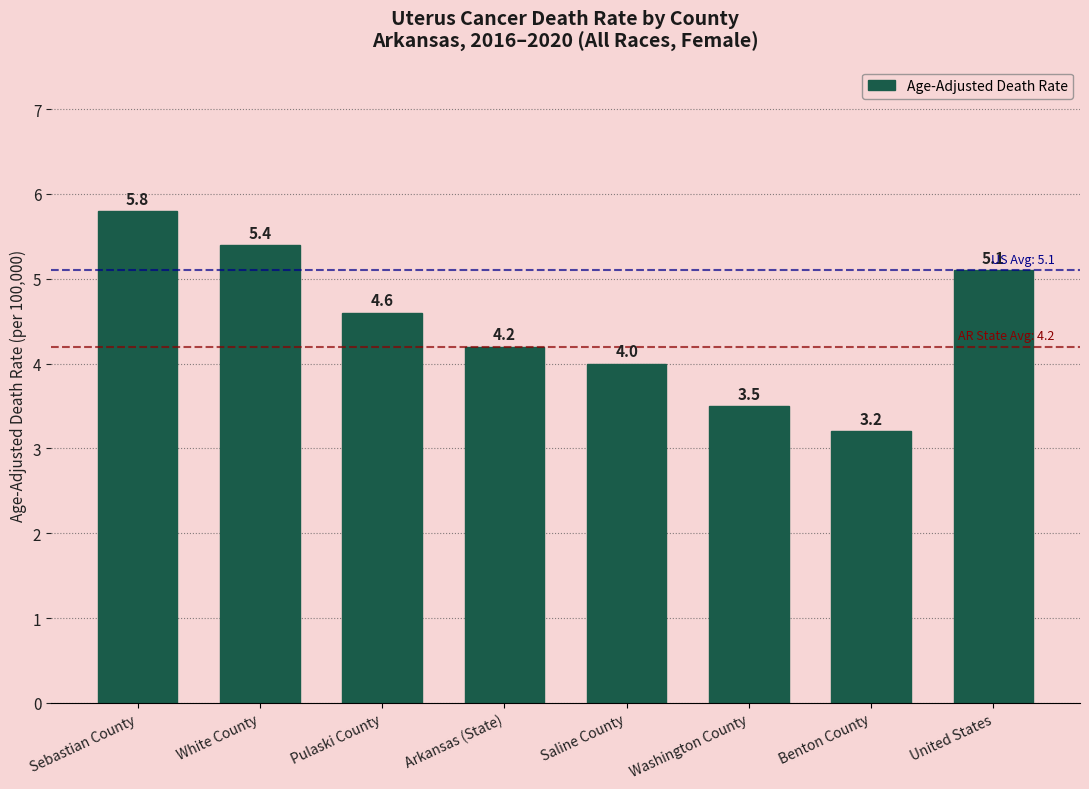

What is the change in value from Sebastian County to White County?

-0.4